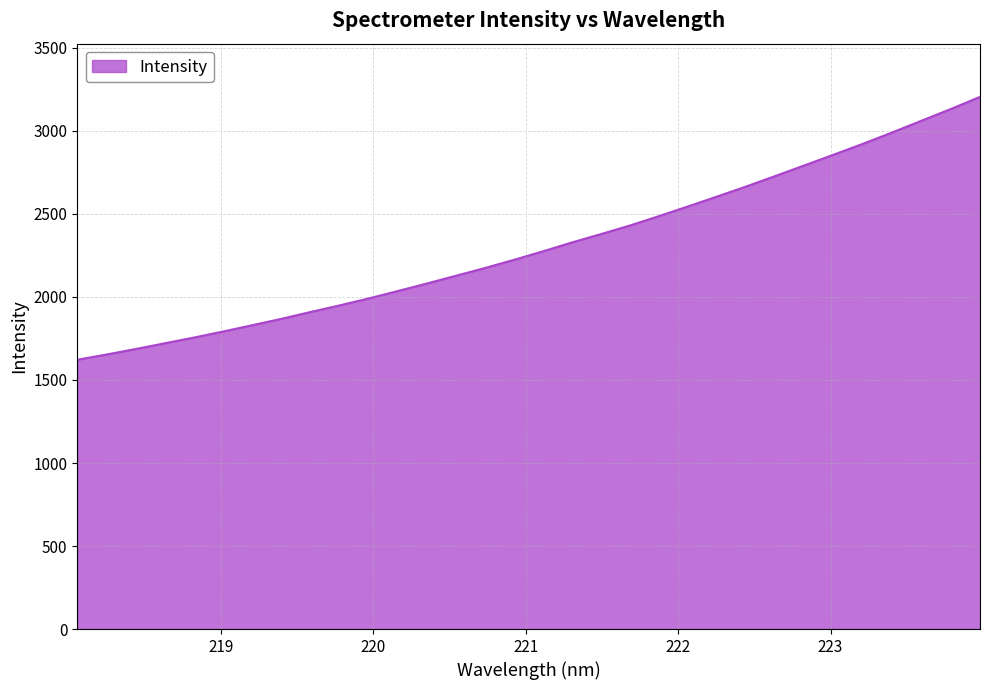

Reading left to right, extract all data points from this chart.

1622.0	1653.4	1686.4	1721.1	1755.5	1791.8	1829.9	1868.4	1909.4	1949.3	1991.2	2035.9	2081.3	2128.0	2175.0	2224.5	2276.0	2329.7	2380.0	2432.2	2488.9	2547.6	2607.2	2667.8	2730.8	2794.9	2859.2	2924.2	2992.4	3062.4	3132.4	3205.2